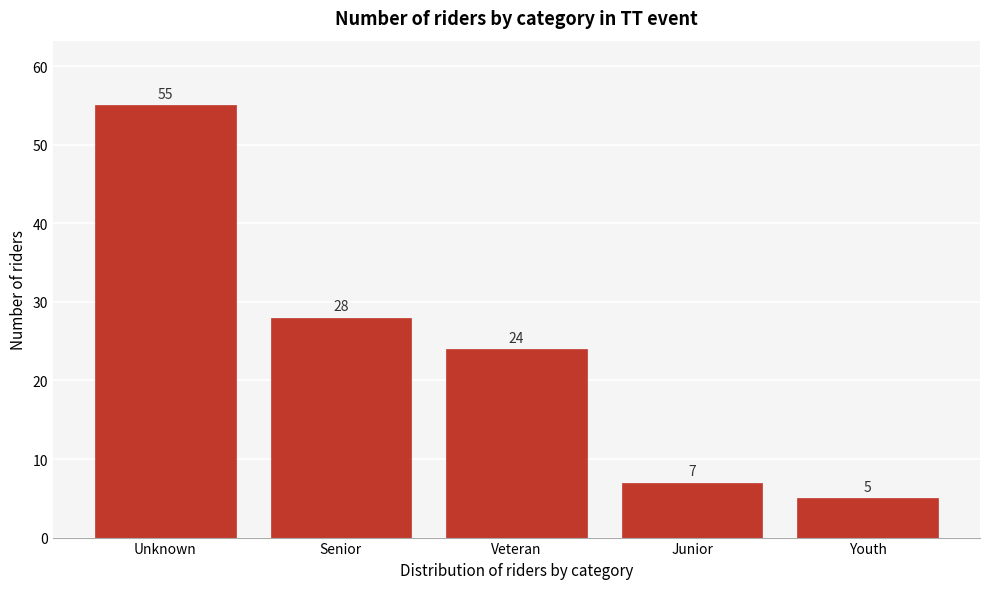

Reading left to right, extract all data points from this chart.

Unknown=55	Senior=28	Veteran=24	Junior=7	Youth=5